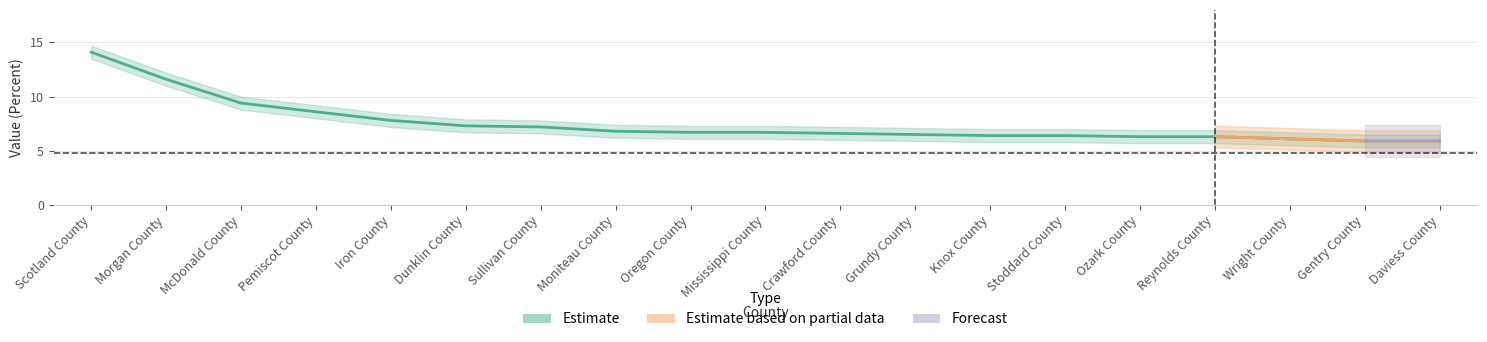

What are all the series names shown in the legend?

Estimate, Estimate based on partial data, Forecast